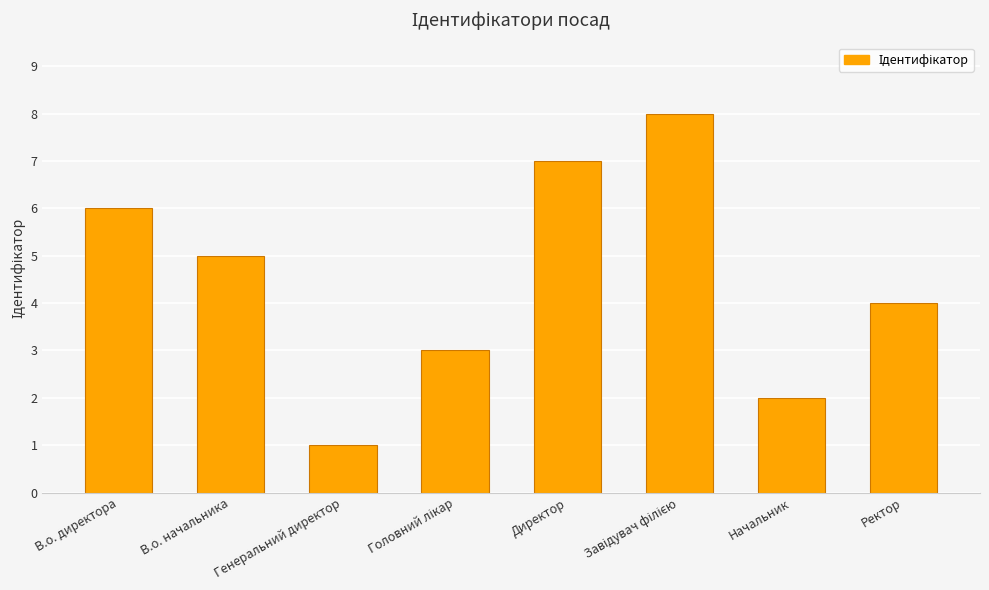

What is the change in value from В.о. директора to Начальник?

-4